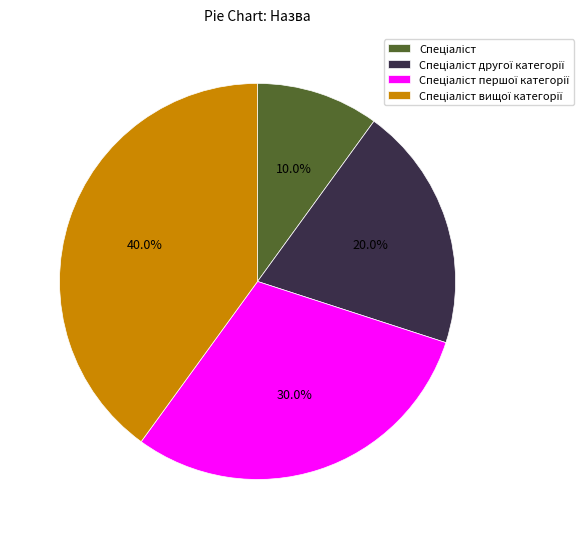

Is there a majority slice in this chart?

No